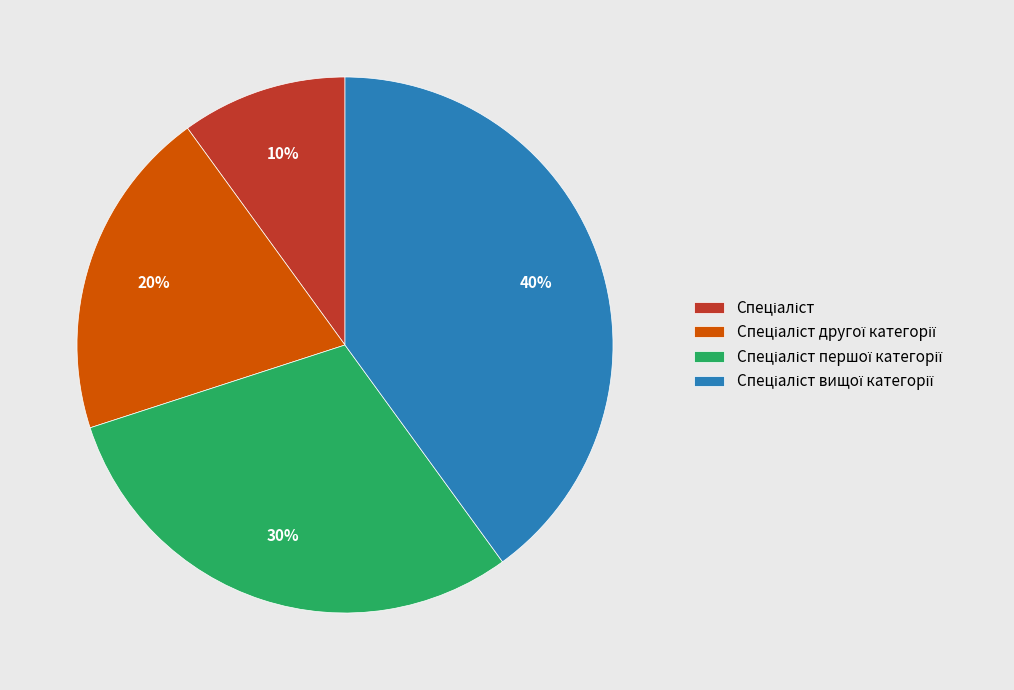

Is there a majority slice in this chart?

No